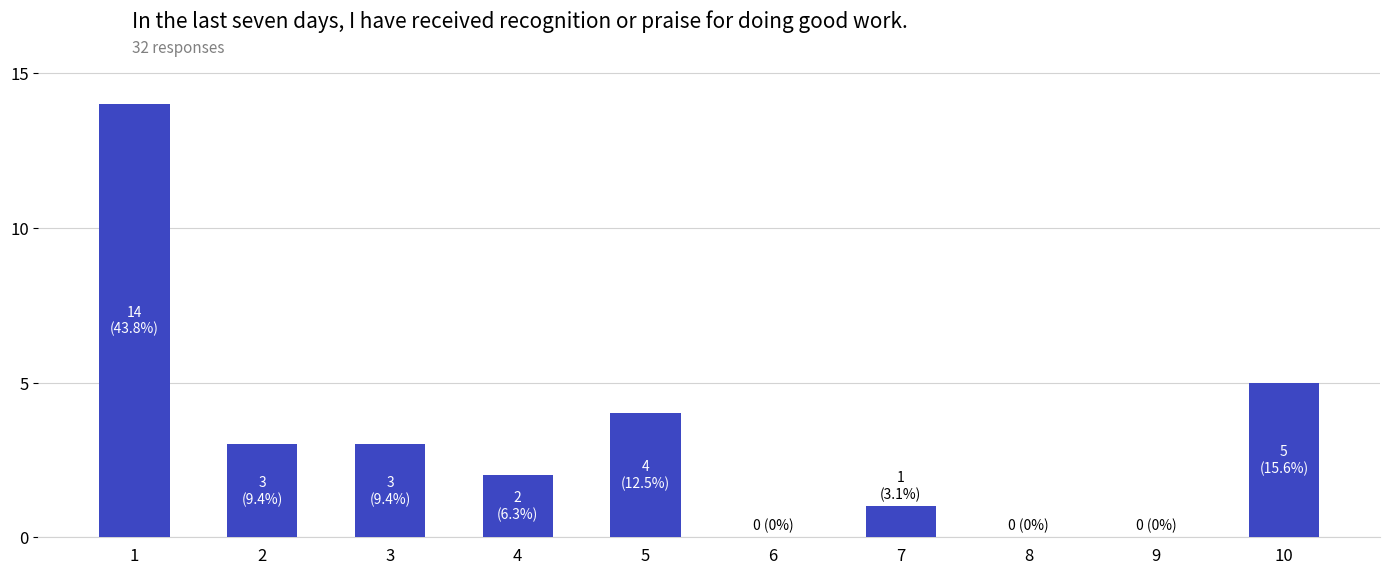

What is the maximum value shown in the chart?

14